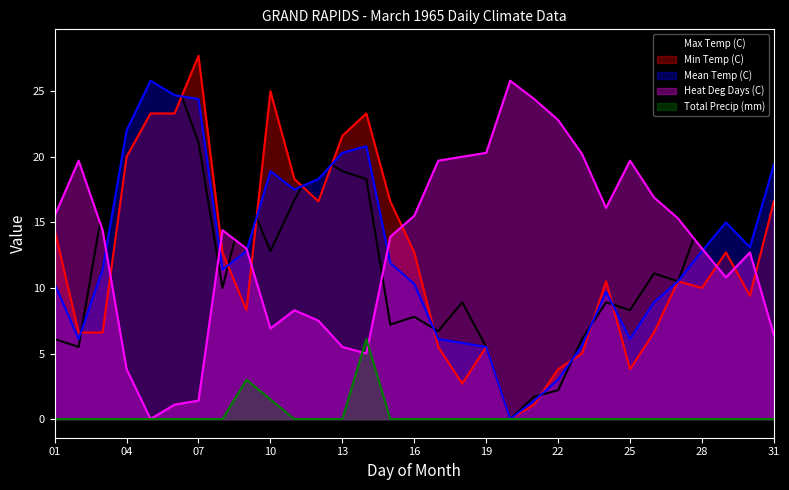

In Min Temp (C), how many points are higher than both neighbors (excluding endpoints)?

7